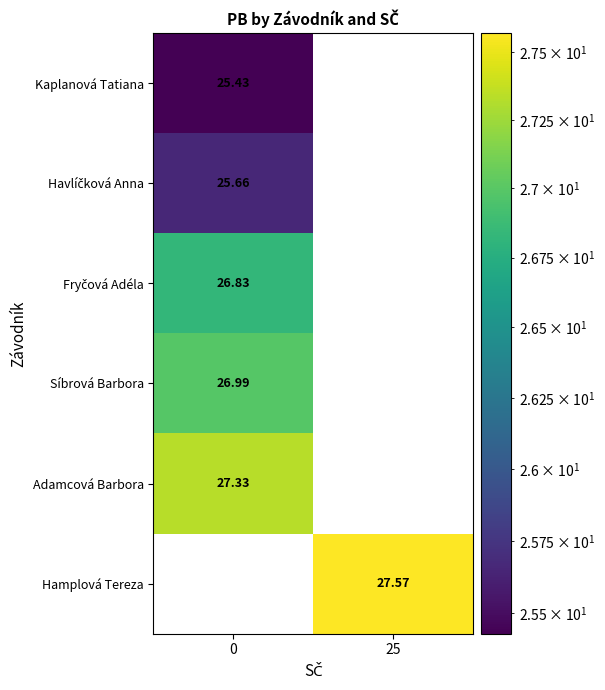

Which series changed the most between 0 and 25?

Hamplová Tereza